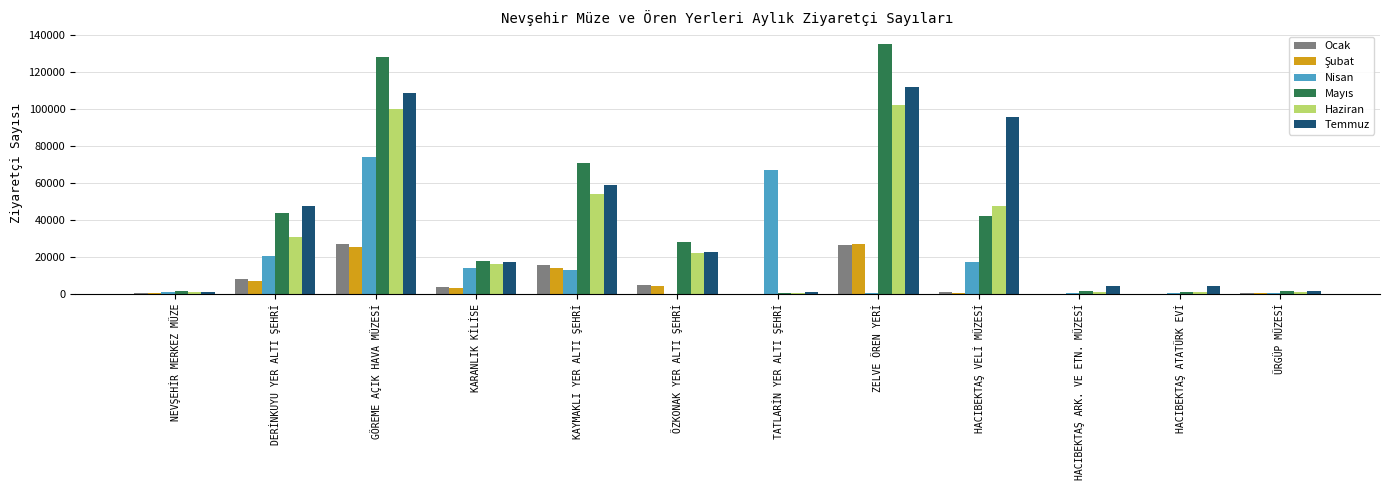

Which category has the highest value in the Nisan series?

GÖREME AÇIK HAVA MÜZESİ